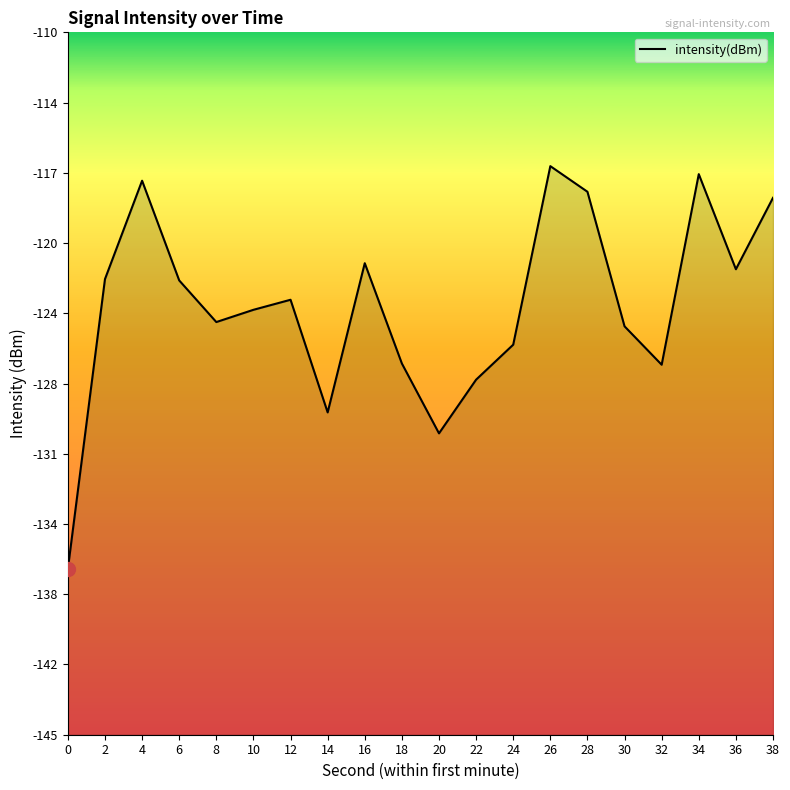

Rank the categories by value from lowest to highest.

0, 20, 14, 22, 32, 18, 24, 30, 8, 10, 12, 6, 2, 36, 16, 38, 28, 4, 34, 26